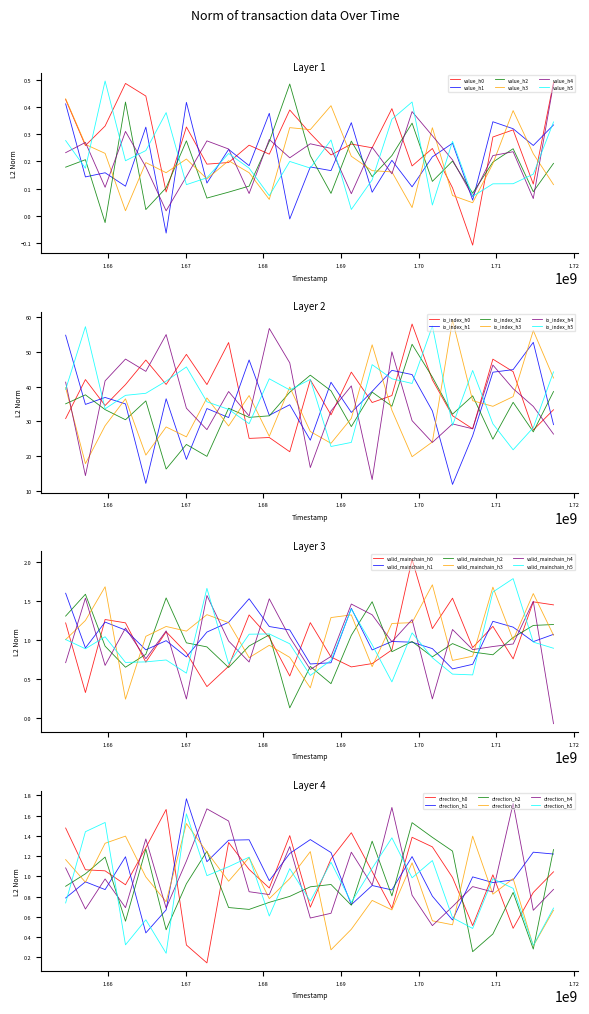

What is the average value of the io_index series?

35.0